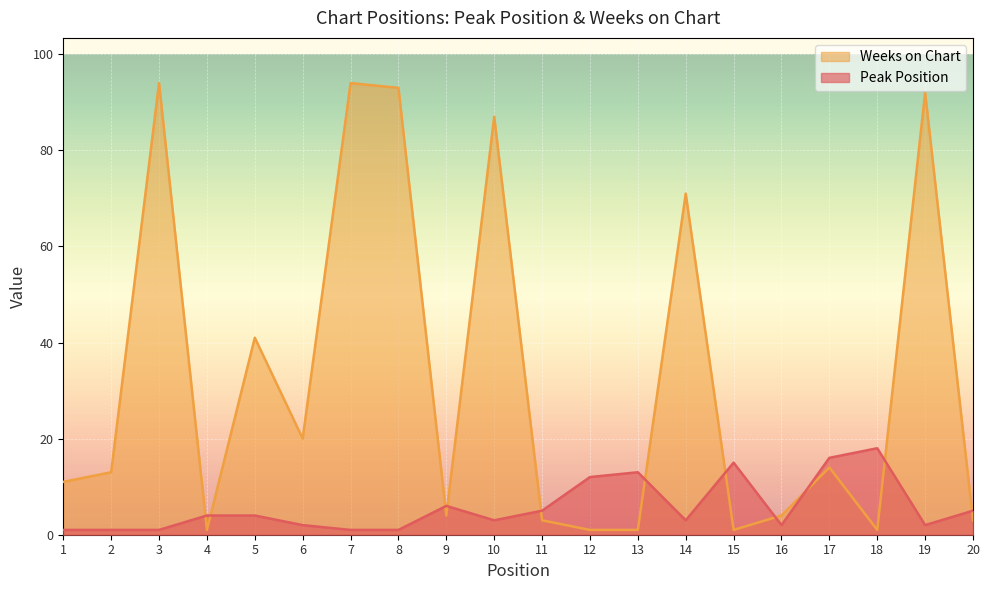

Rank the series by their maximum value, from highest to lowest.

Weeks on Chart, Peak Position